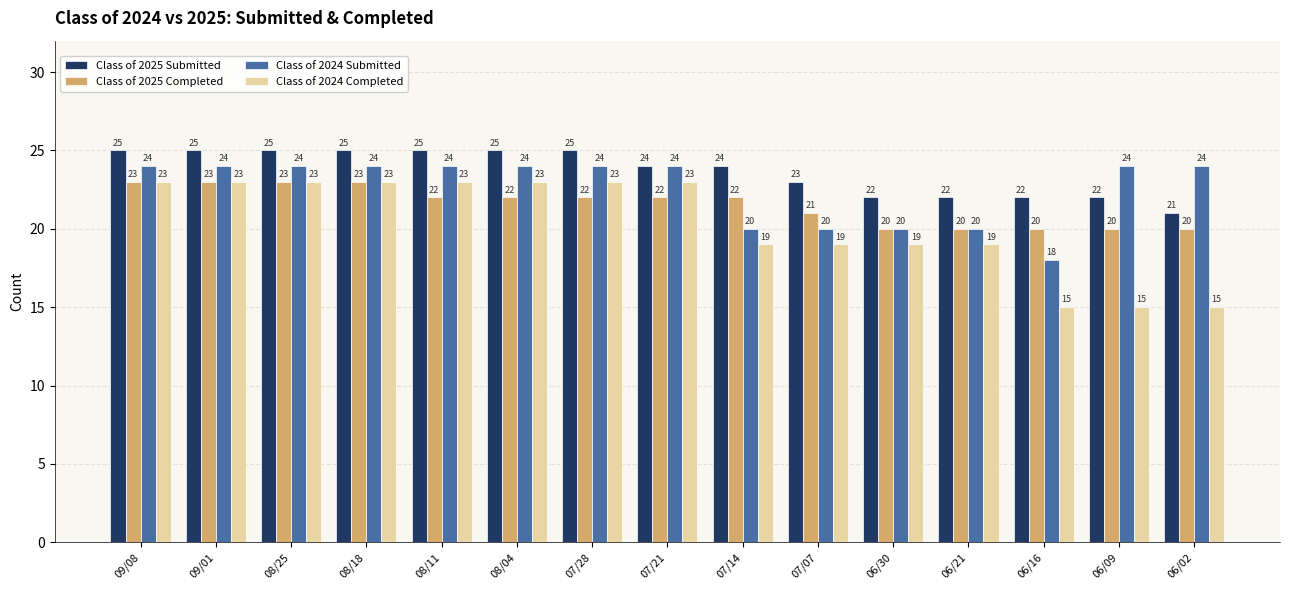

Reading left to right, extract all data points from this chart.

Class of 2025 Submitted: 25	25	25	25	25	25	25	24	24	23	22	22	22	22	21
Class of 2025 Completed: 23	23	23	23	22	22	22	22	22	21	20	20	20	20	20
Class of 2024 Submitted: 24	24	24	24	24	24	24	24	20	20	20	20	18	24	24
Class of 2024 Completed: 23	23	23	23	23	23	23	23	19	19	19	19	15	15	15